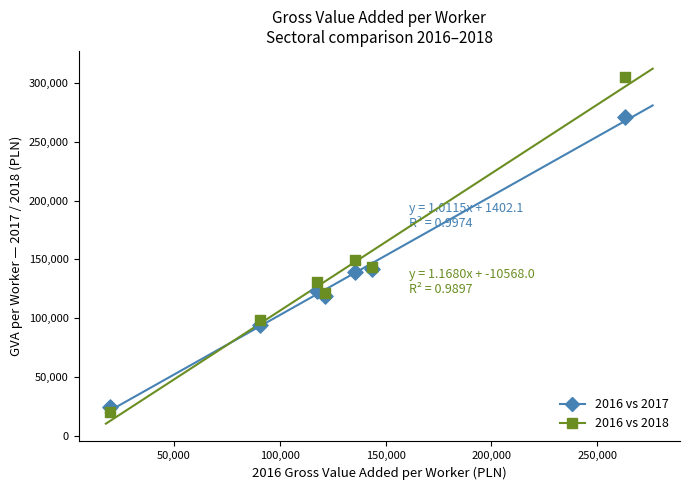

Which series reaches the minimum Y coordinate?

2016 vs 2018